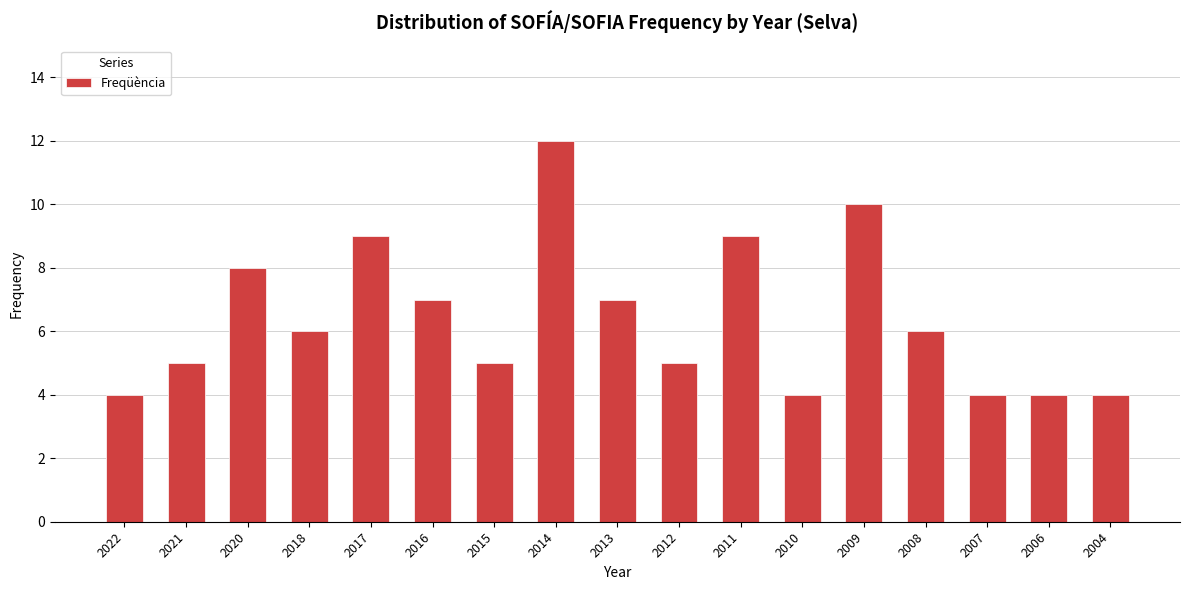

Where does the data first go above 6?

2020